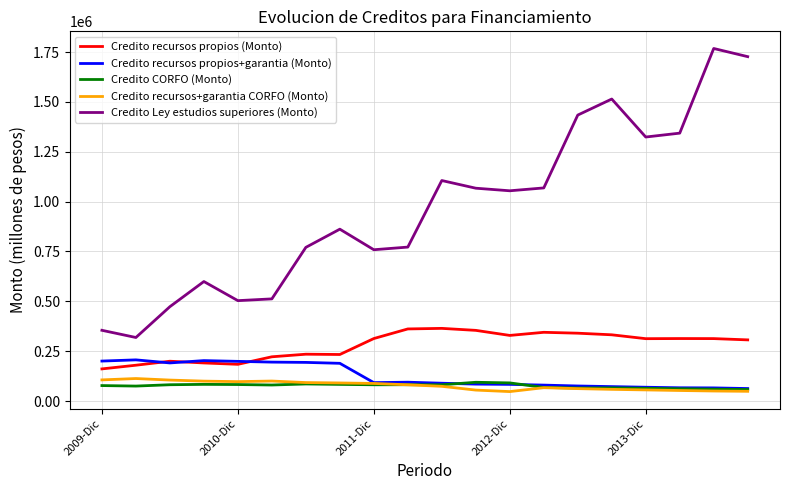

Which series has the widest spread of values?

Credito Ley estudios superiores (Monto)